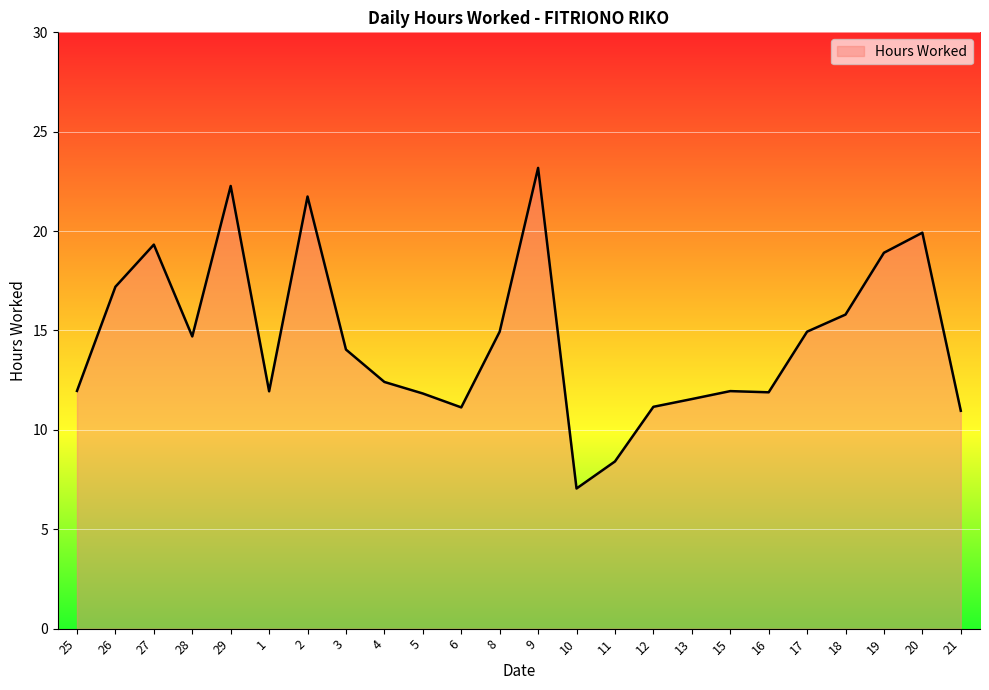

What is the greatest value displayed?

23.2